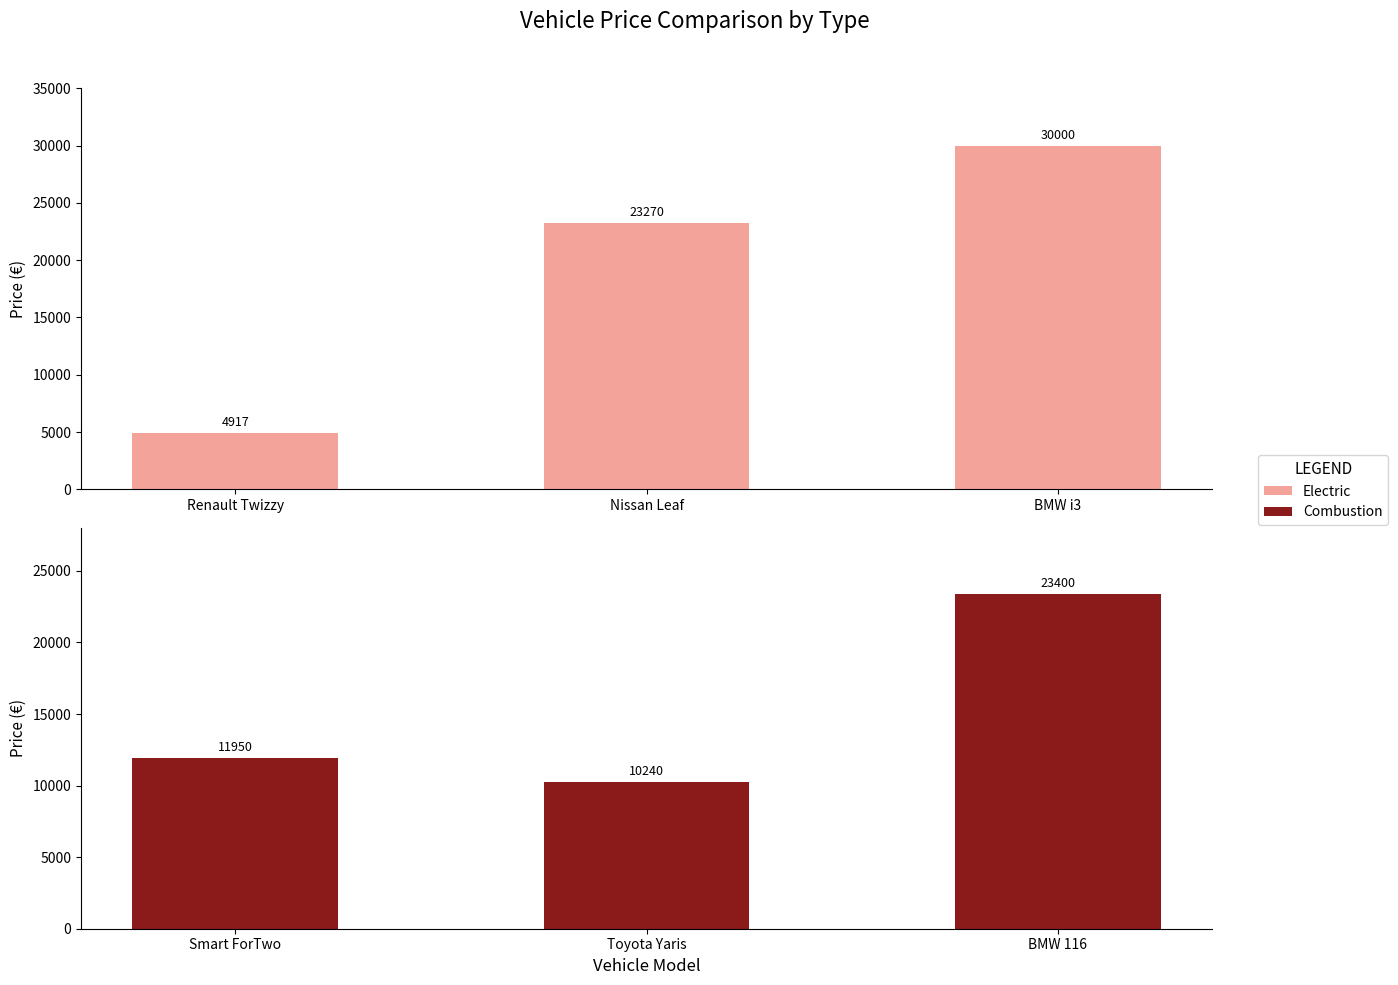

Are the bars horizontal?

No